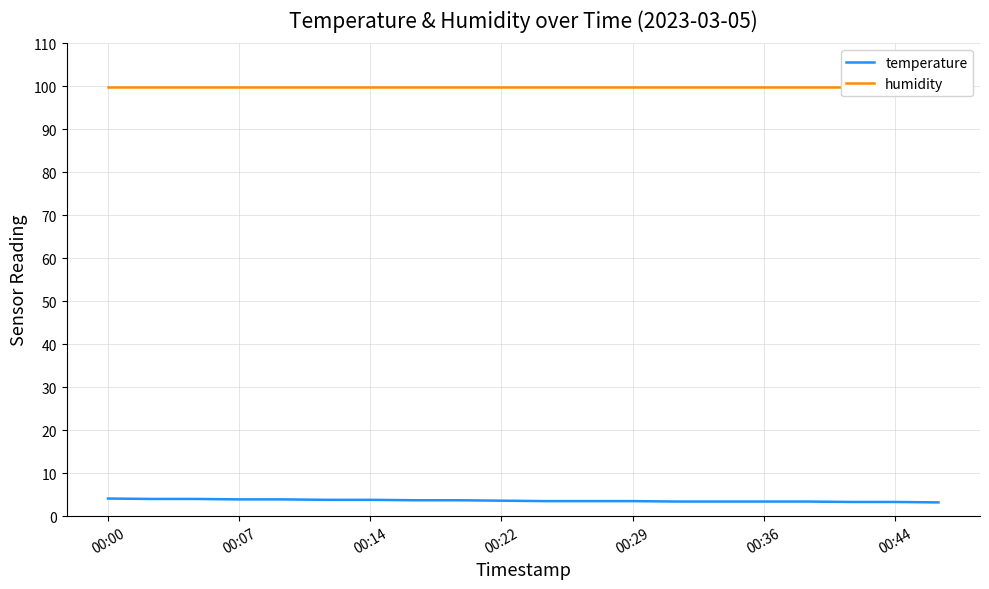

The temperature series shows 3.9 at 00:07. True or false?

True